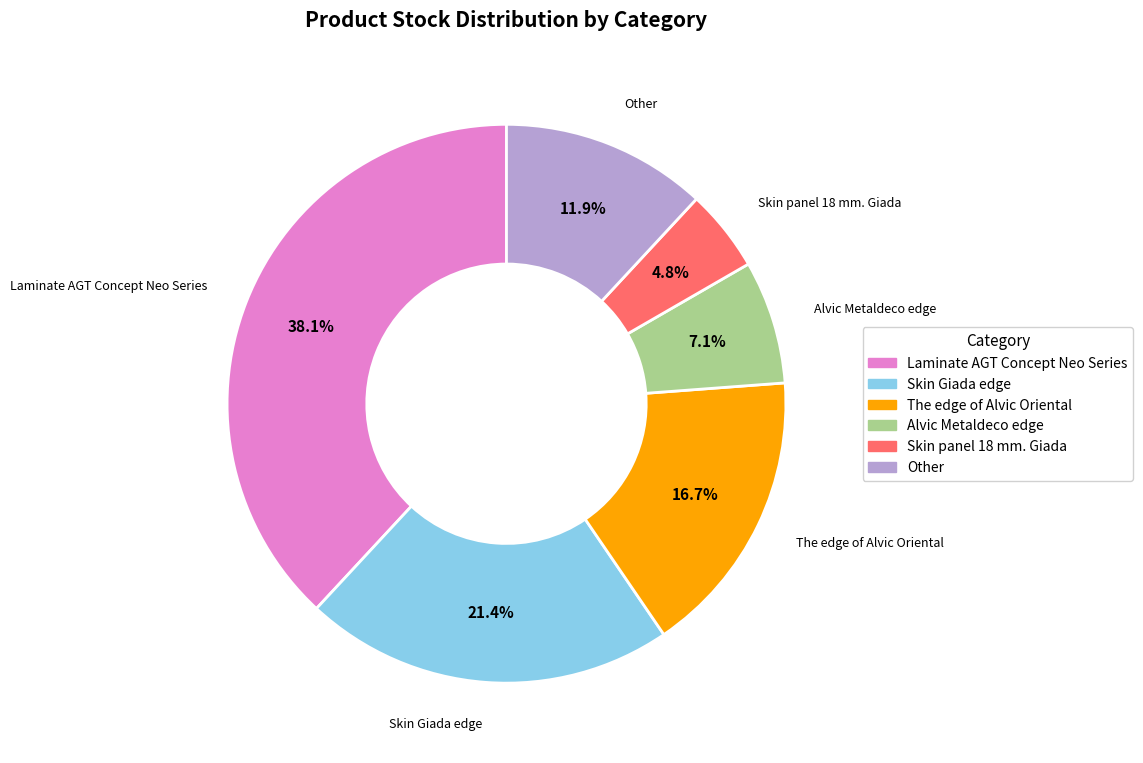

To the nearest percent, what is the difference between the largest and smallest slice percentages?

33%